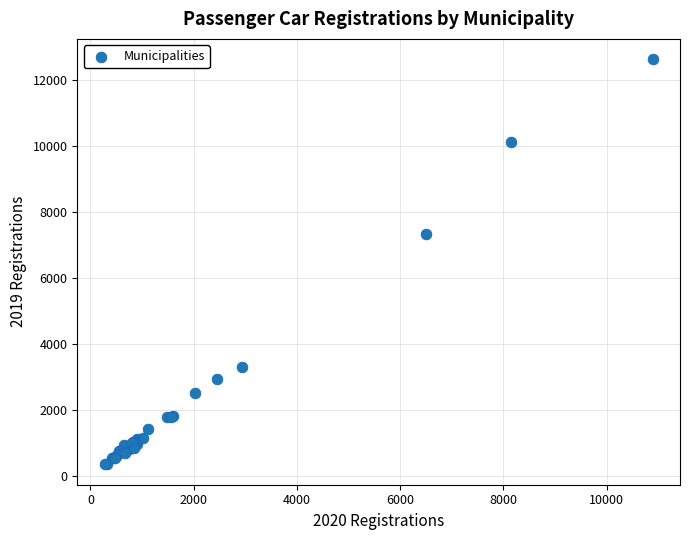

What Y value in the scatter plot is closest to 6491?

7335